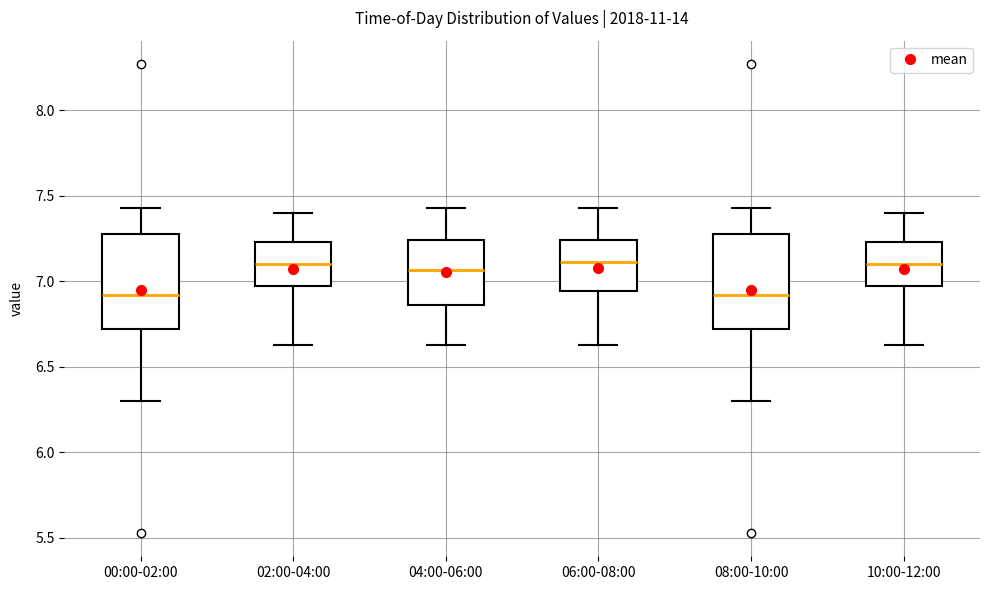

Where does the lower whisker of the box for 02:00-04:00 end on the y-axis? The values are not printed on the chart, so give them approximately, as read against the axis.

6.65